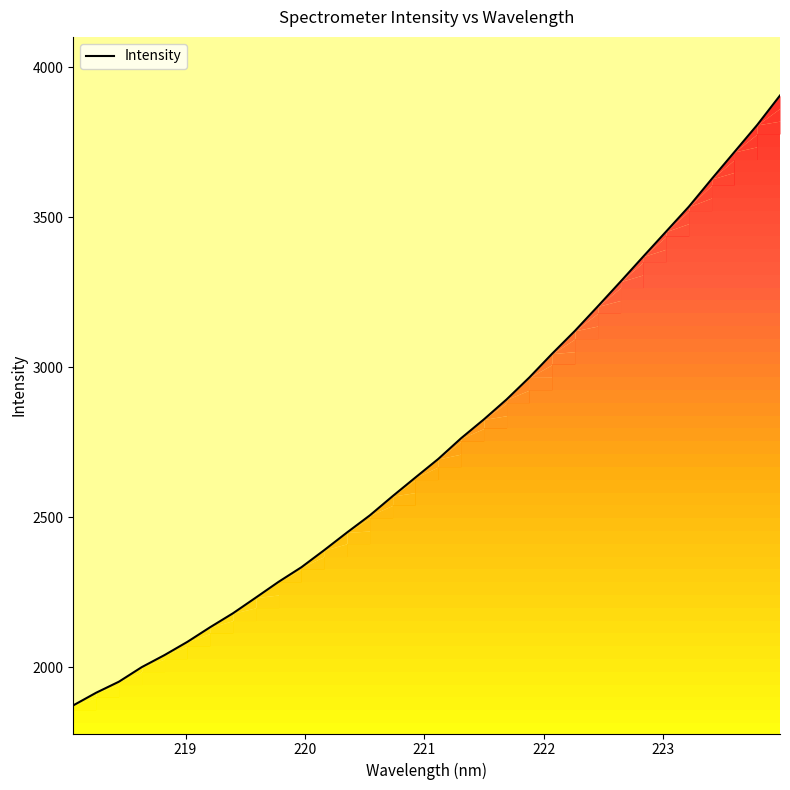

What is the sum of all values?

87803.8